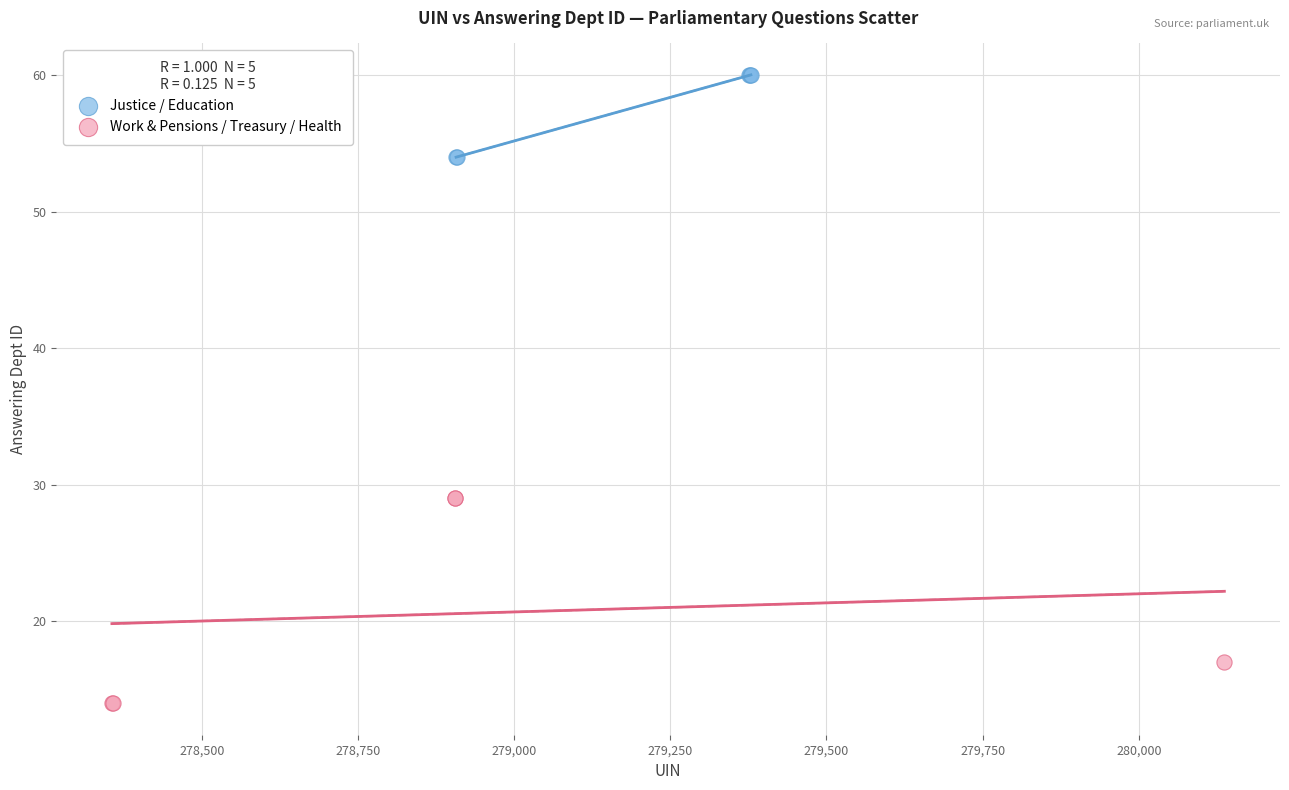

Which series contains the highest Y value?

Justice / Education